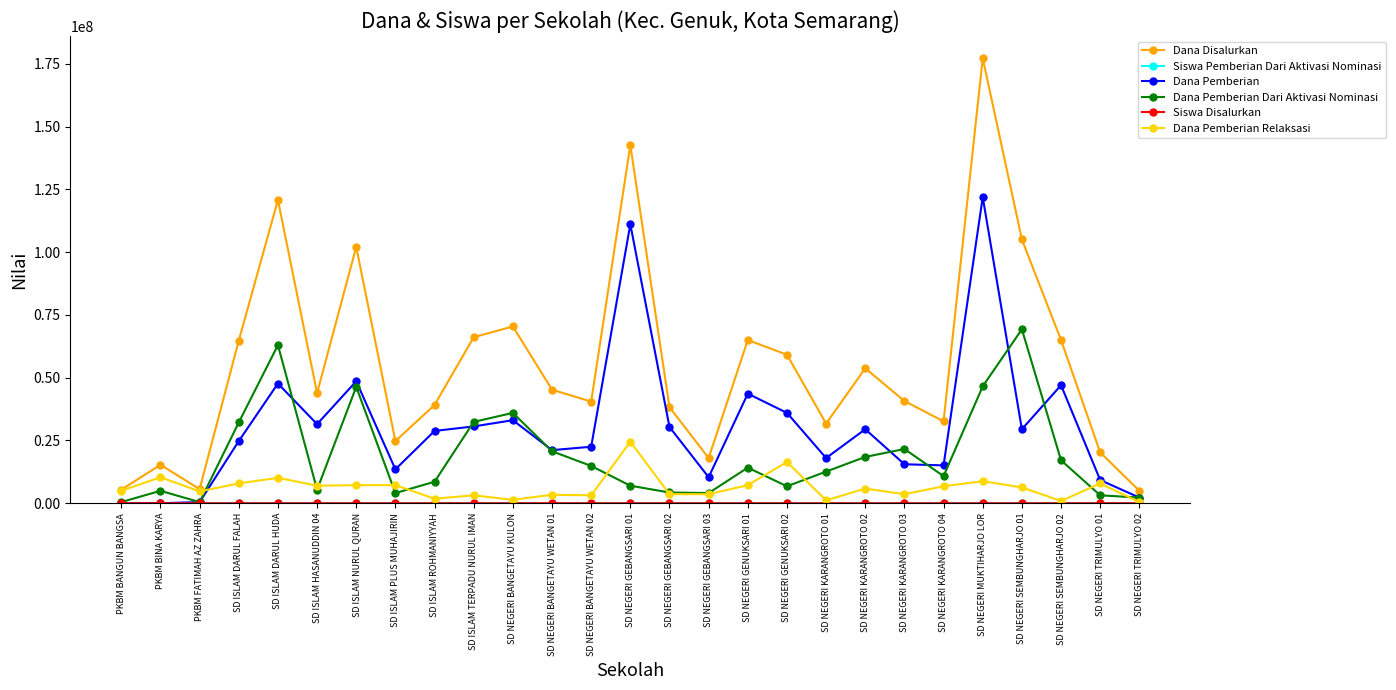

In Dana Disalurkan, how many points are lower than both neighbors (excluding endpoints)?

7